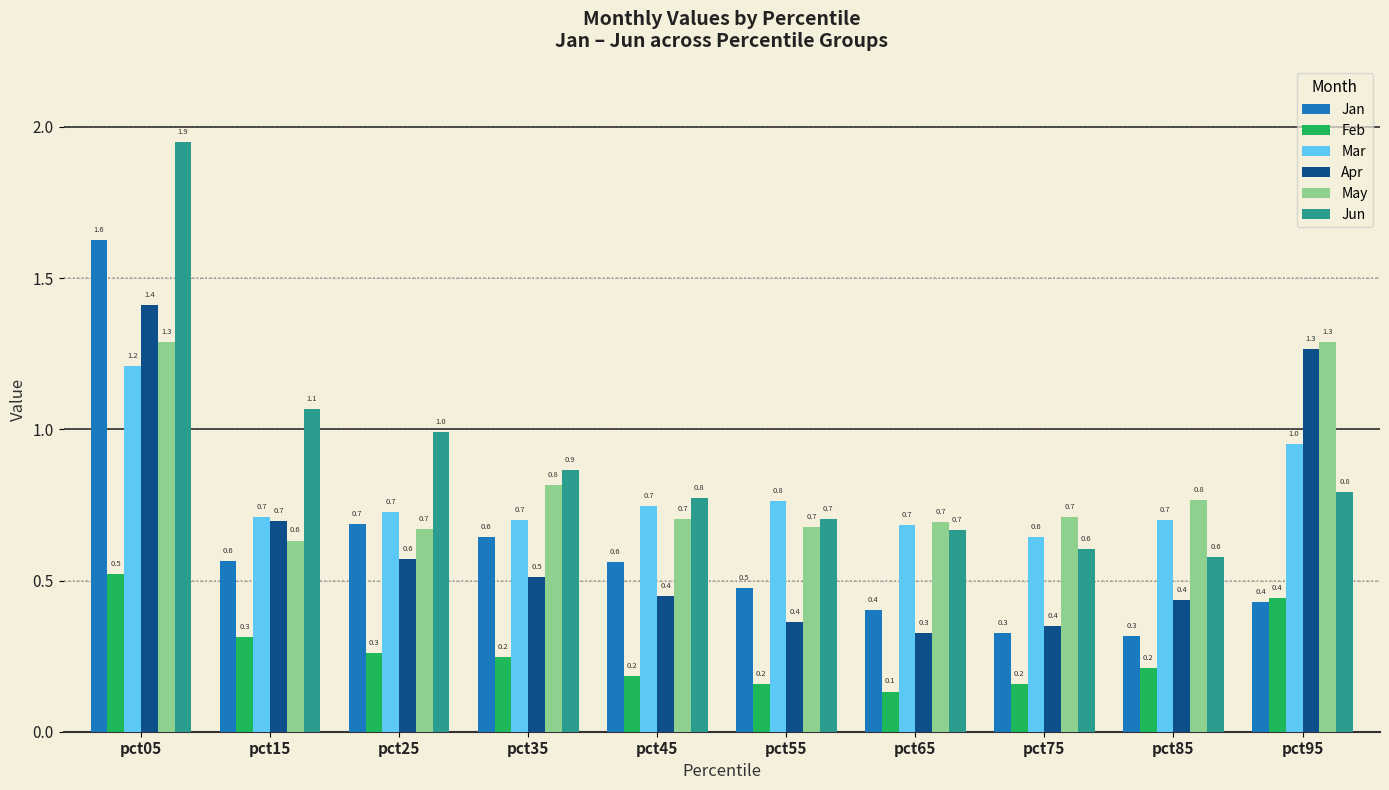

What is the lowest value of the Jan series?

0.3